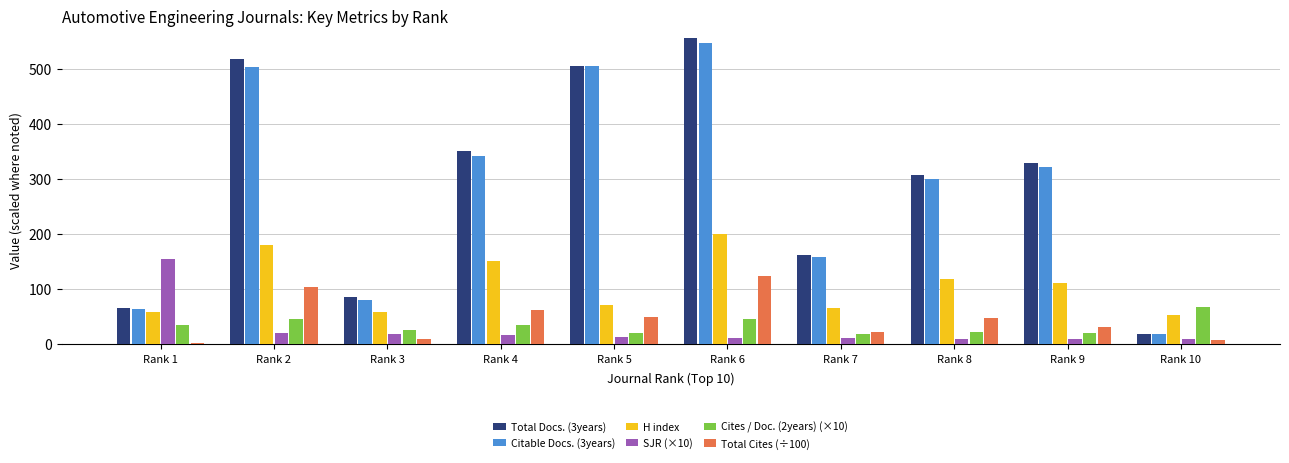

What is the difference between the maximum and minimum values in the Total Cites (÷100) series?

122.2